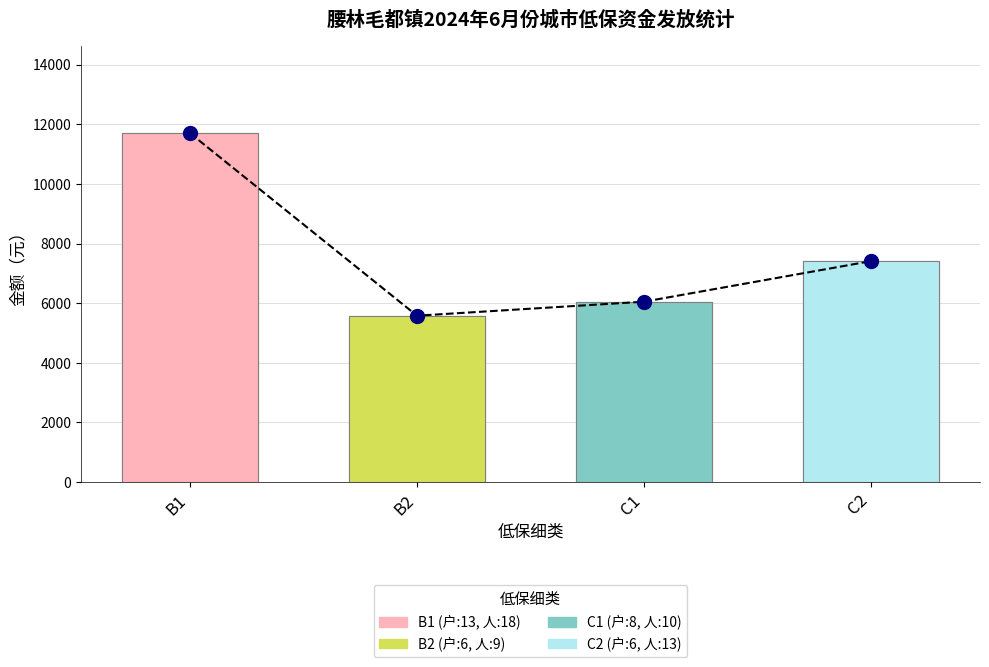

What is the total value across all series at C1?

12100